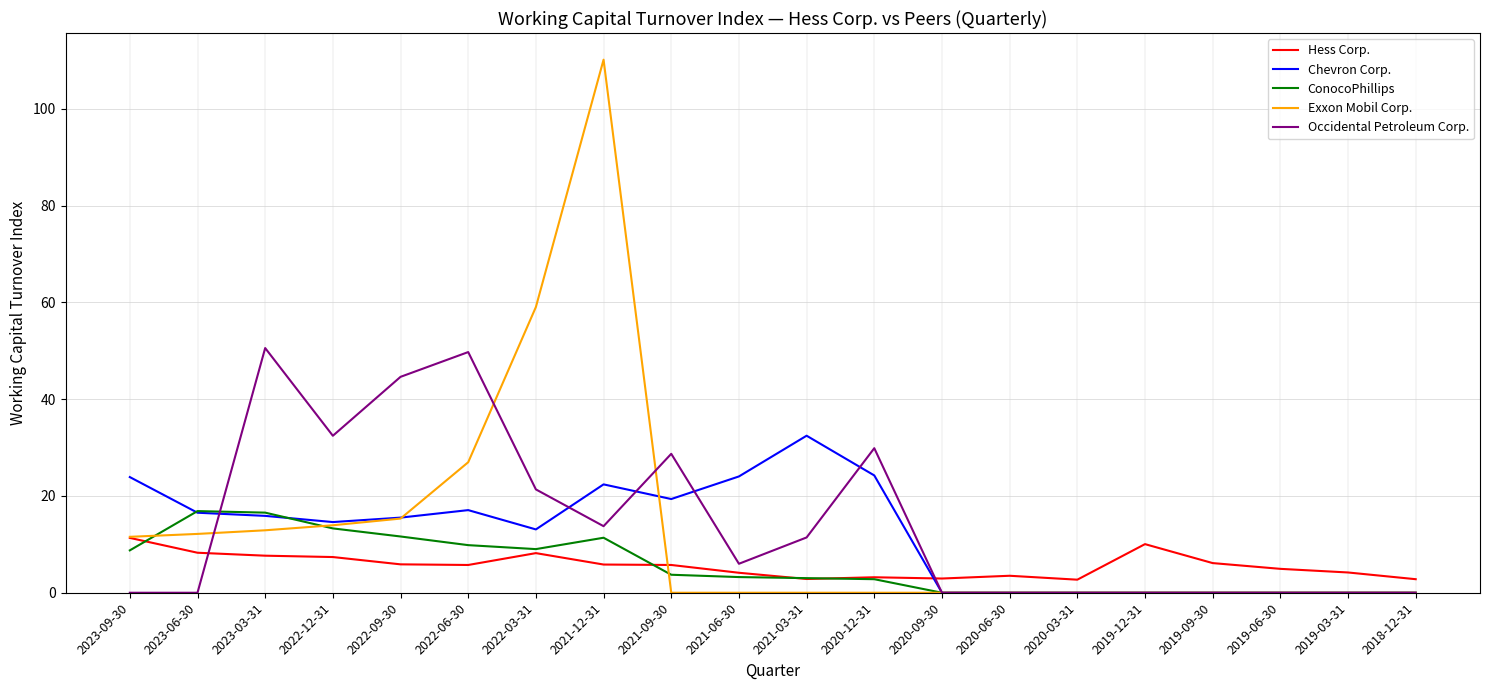

Count the number of data series in this chart.

5